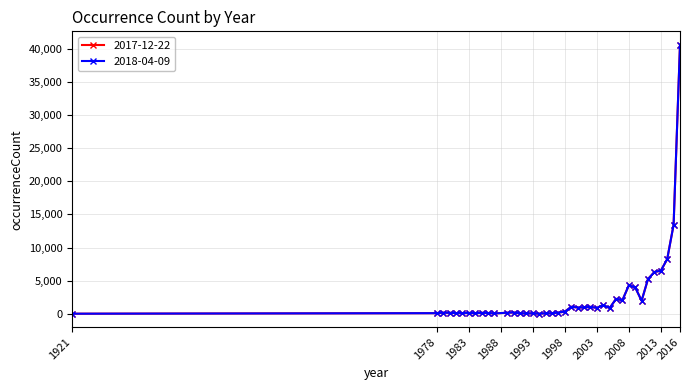

Does the chart have visible grid lines?

Yes